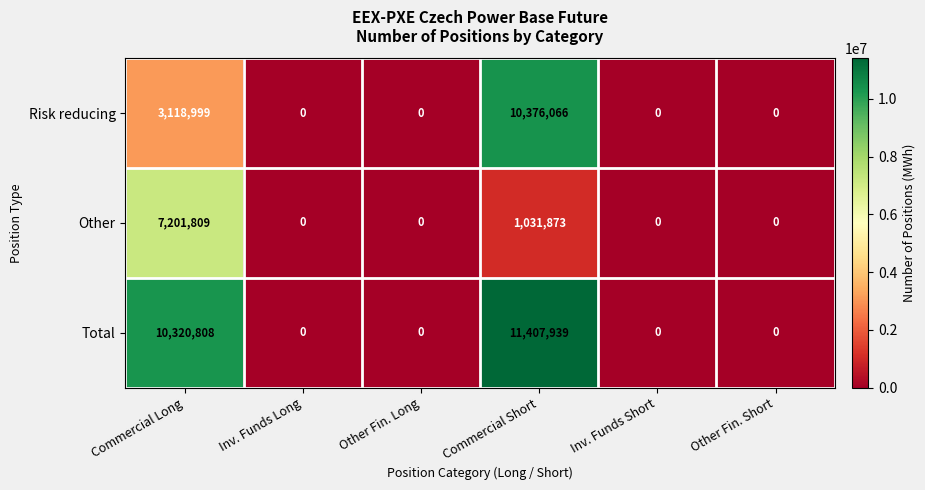

List the series in order of their overall mean, highest first.

Total, Risk reducing, Other